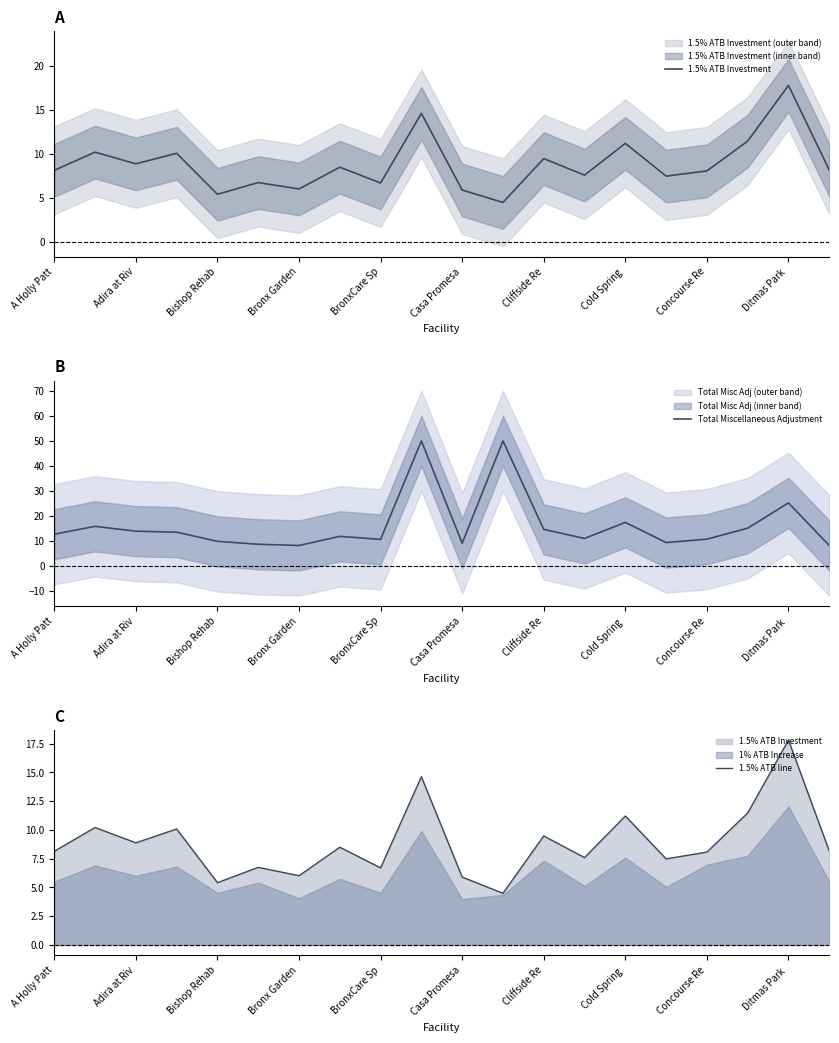

At which label does 1.5% ATB Investment first exceed 8?

A Holly Patt